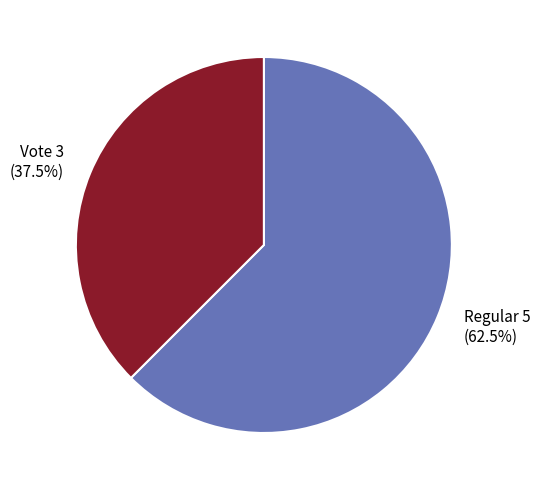

Is there a majority slice in this chart?

Yes